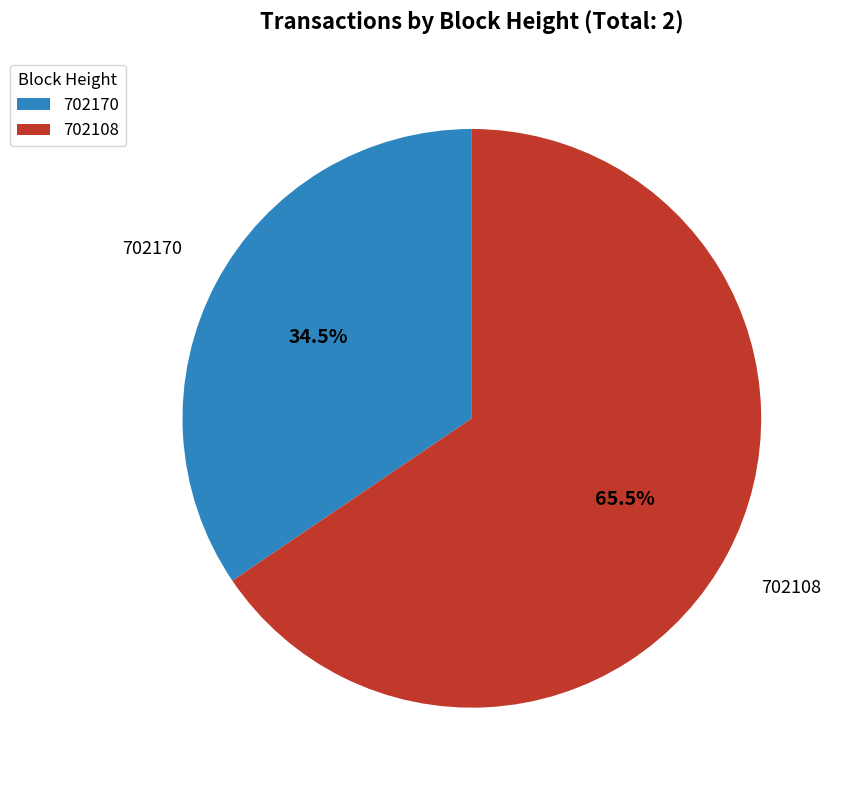

Rank the categories by value from lowest to highest.

702170, 702108